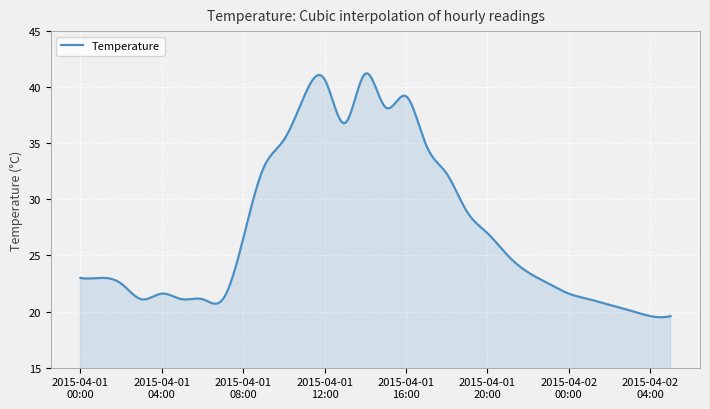

What is the difference between the second highest and minimum values?

21.7